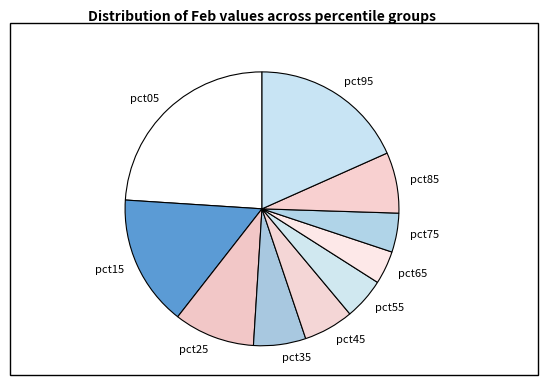

Which category has the smallest portion of the pie?

pct65